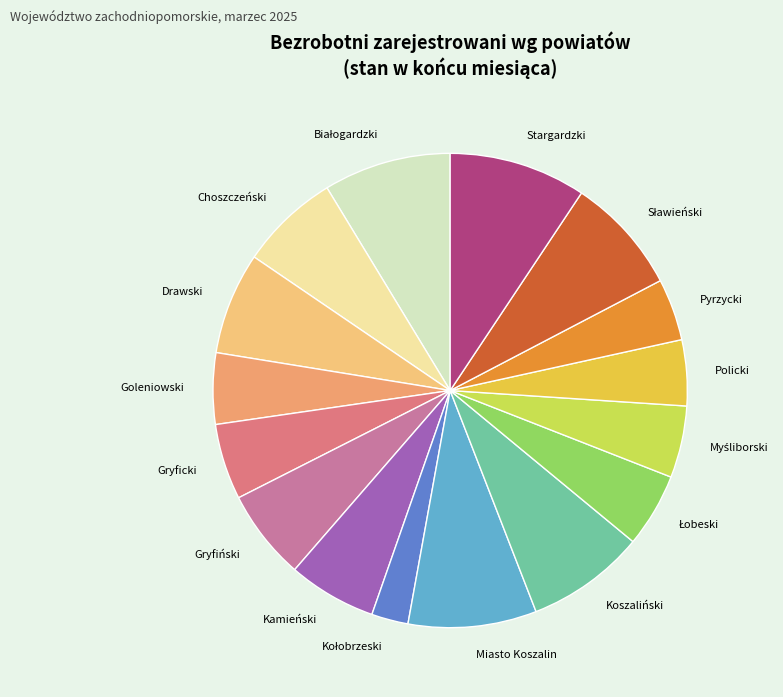

Approximately how many times larger is the value at Pyrzycki compared to Kamieński?

0.7